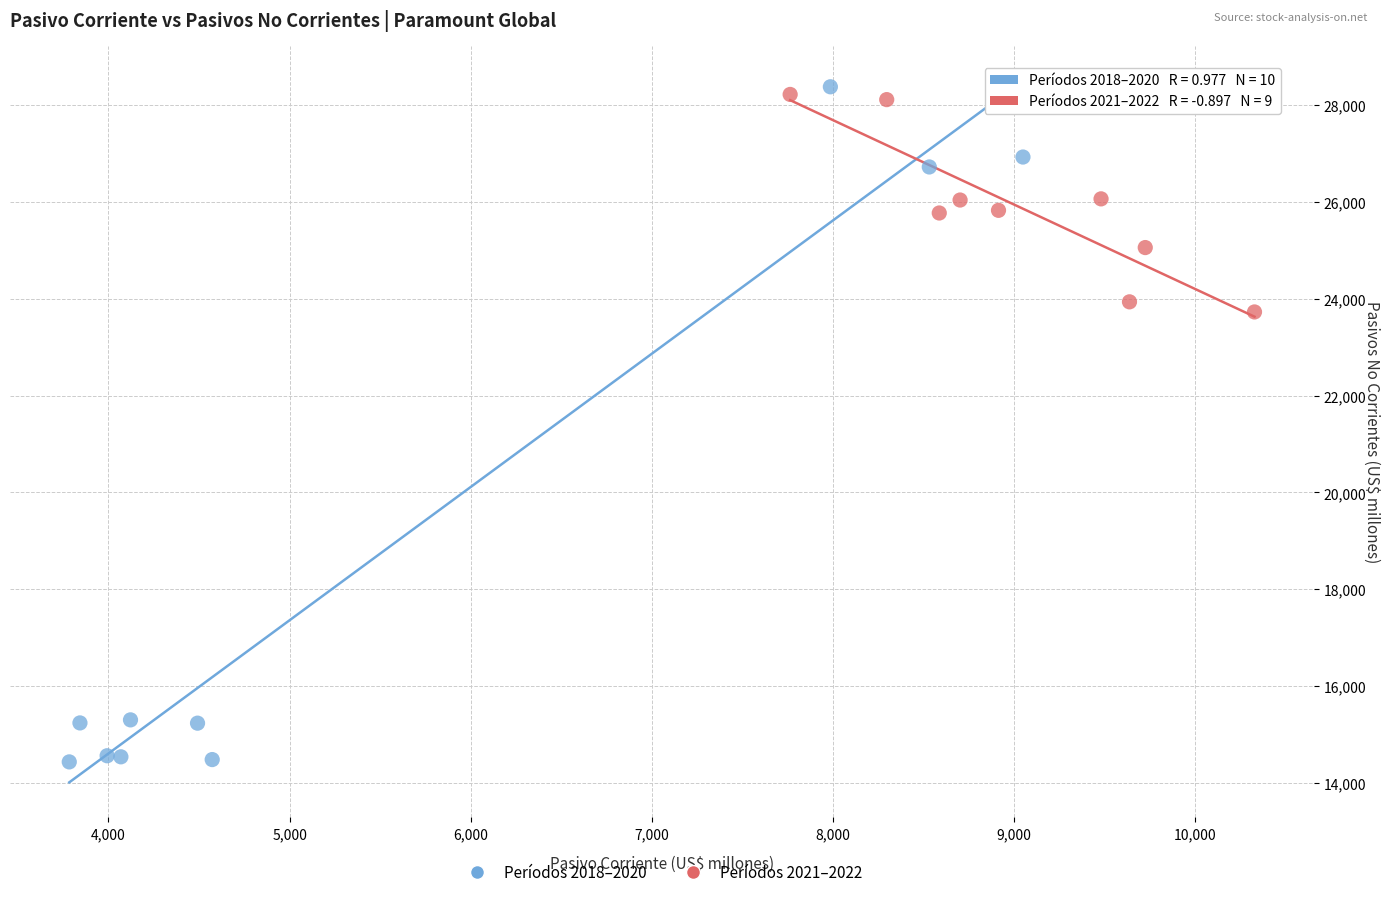

Which series contains the highest Y value?

Períodos 2018–2020